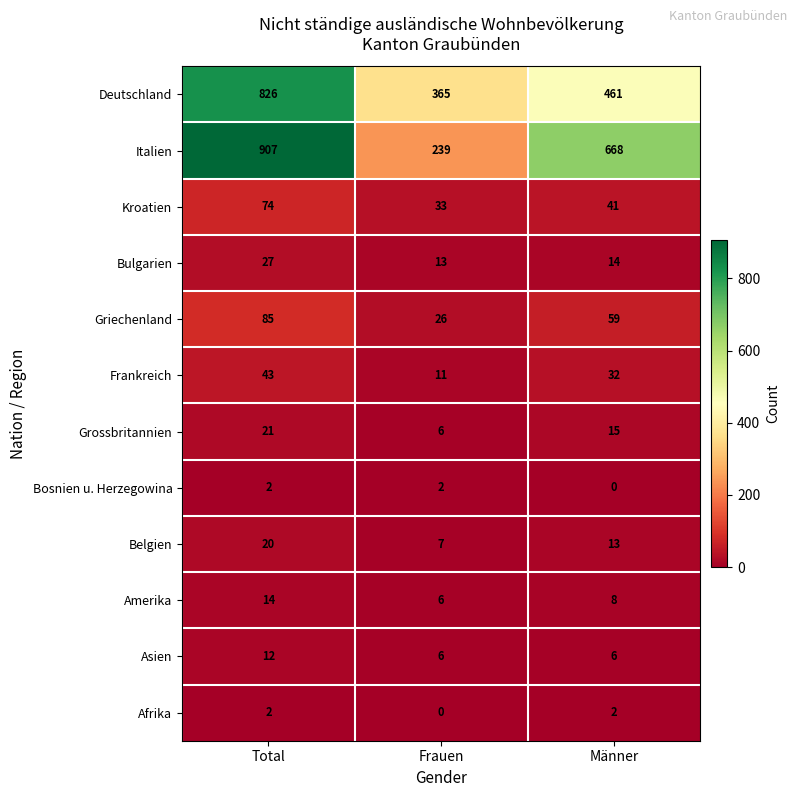

The Amerika series shows 4 at Männer. True or false?

False